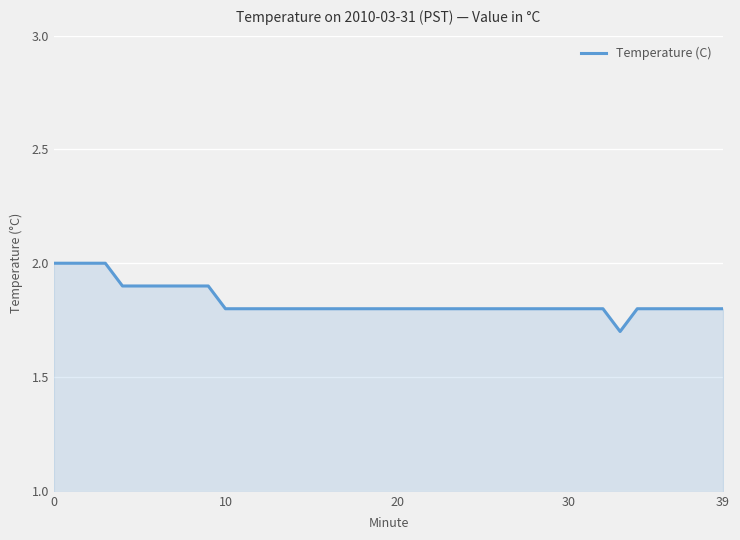

What is the difference between the maximum and minimum values?

0.3